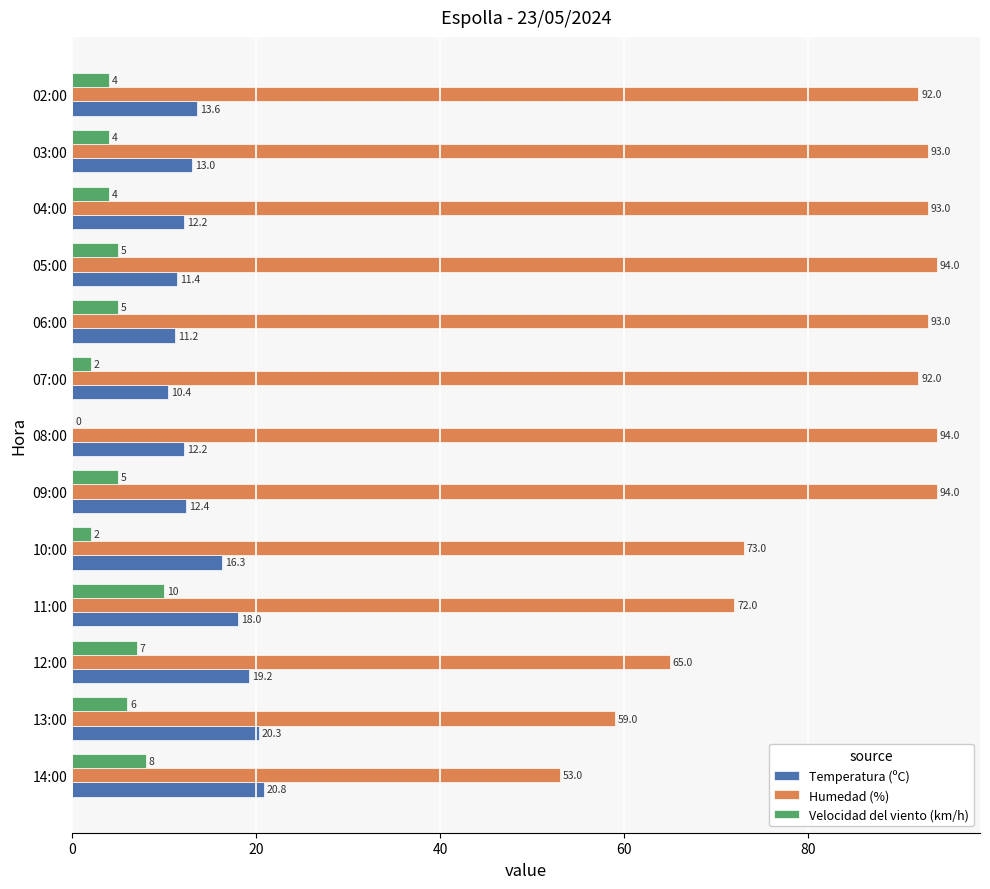

What is the sum of all Humedad (%) values?

1067.0